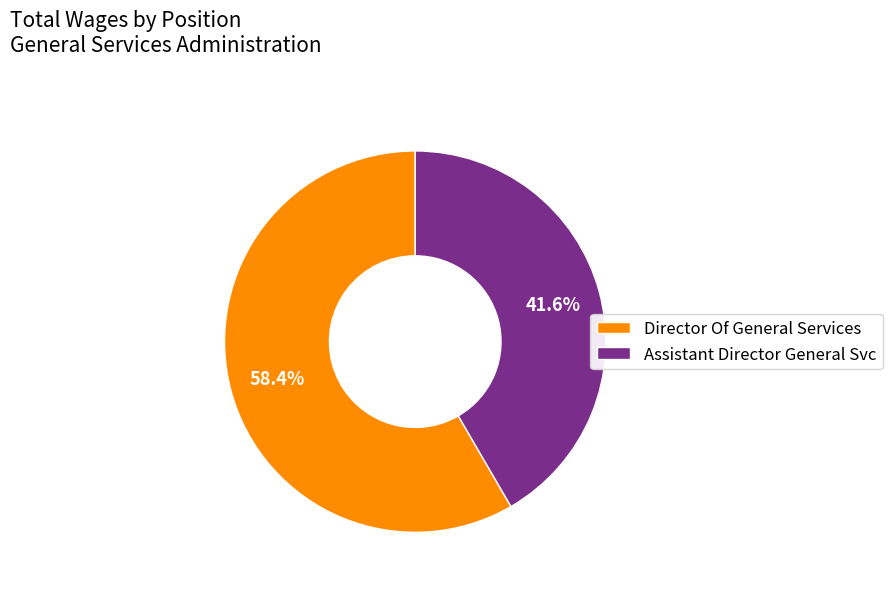

What percentage is the Director Of General Services slice, to the nearest percent?

58%